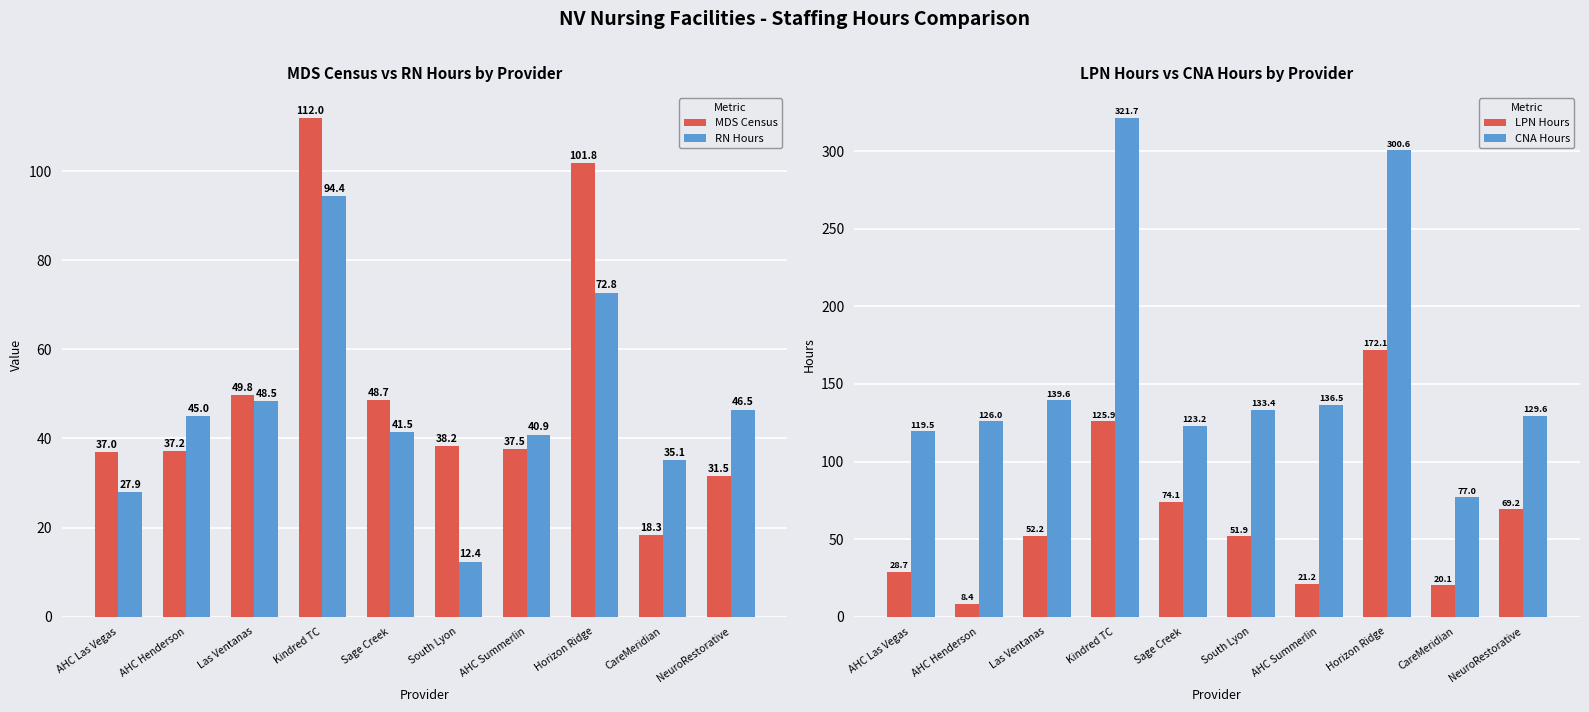

Rank the categories by MDS Census value from lowest to highest.

CareMeridian, NeuroRestorative, AHC Las Vegas, AHC Henderson, AHC Summerlin, South Lyon, Sage Creek, Las Ventanas, Horizon Ridge, Kindred TC